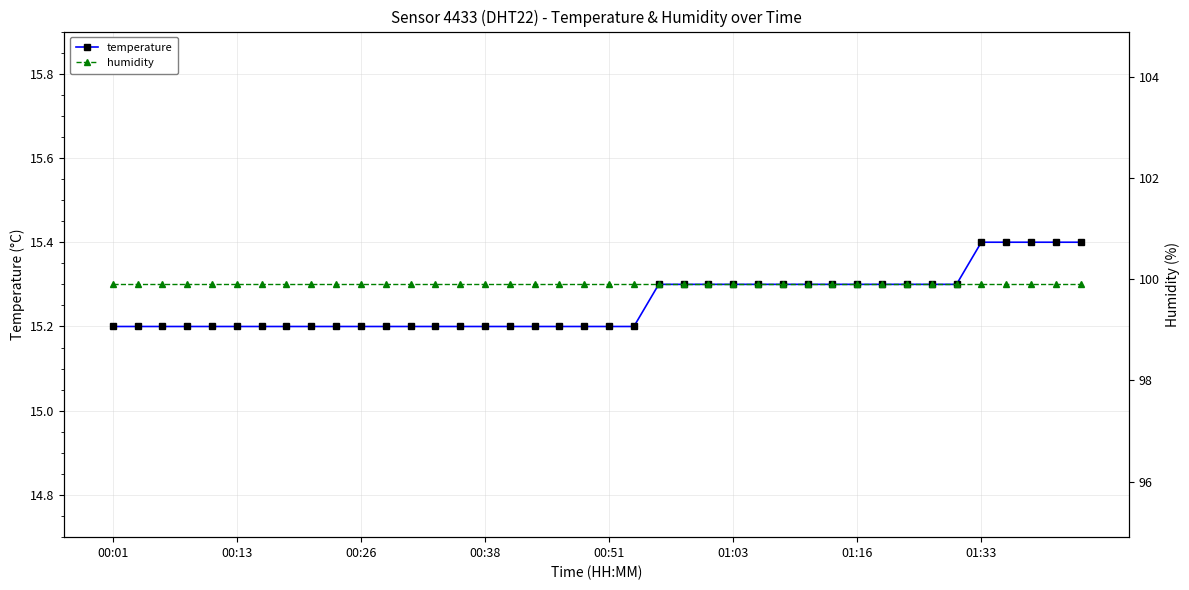

What is the smallest value displayed?

15.2